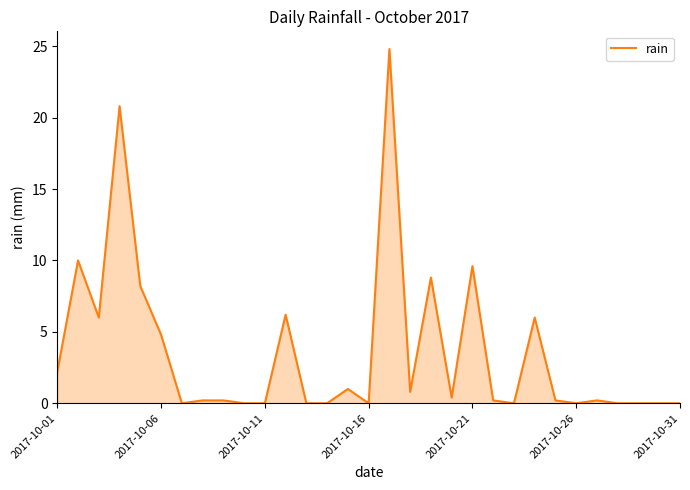

What is the maximum value shown in the chart?

24.8